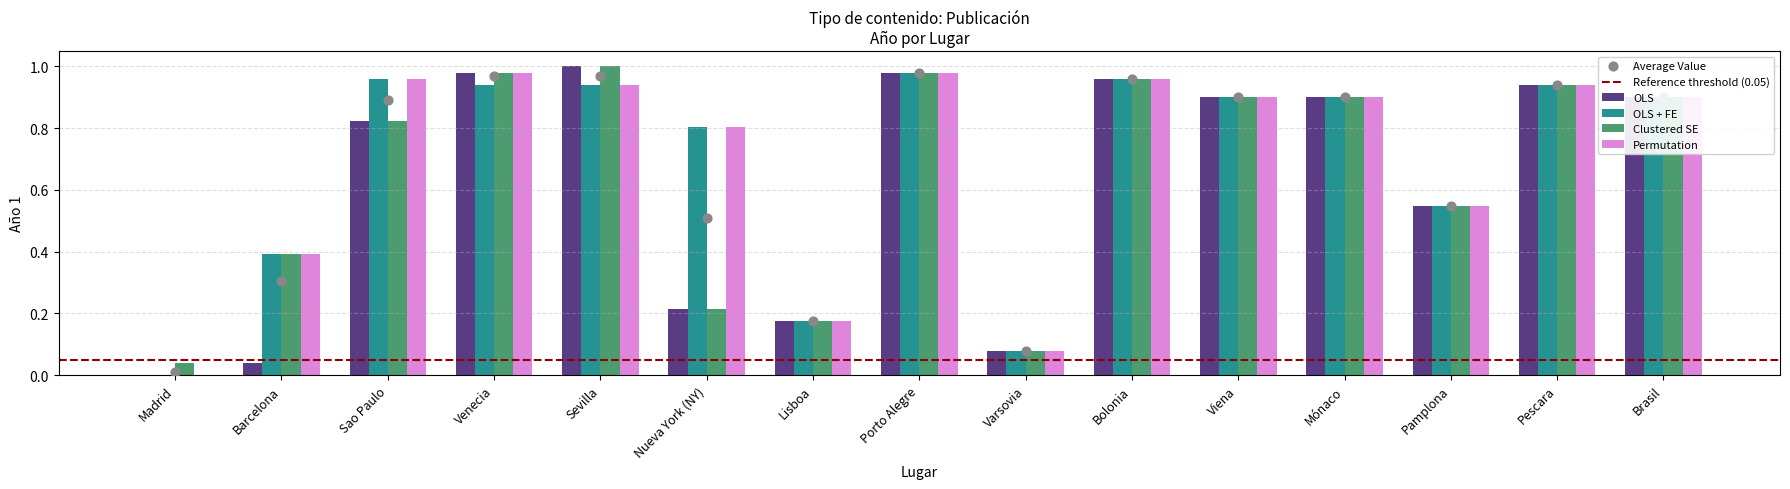

Which series contains the lowest Y value?

OLS